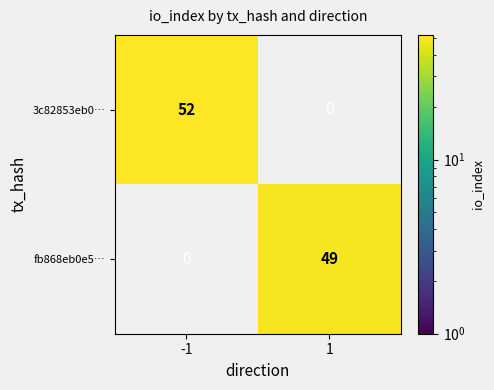

Is it true that fb868eb0e5… equals 0 at -1?

True